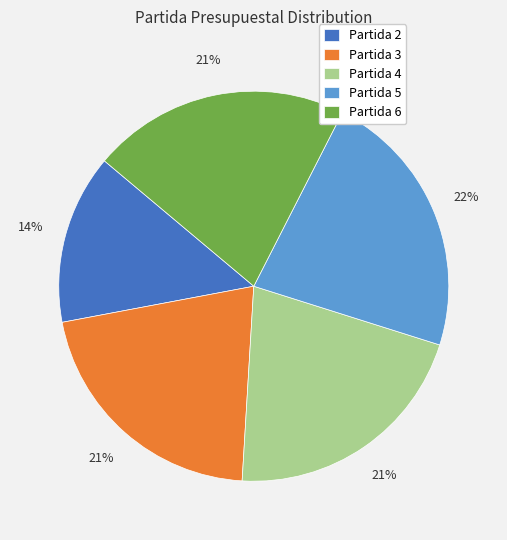

Which category has the biggest portion of the pie?

Partida 5